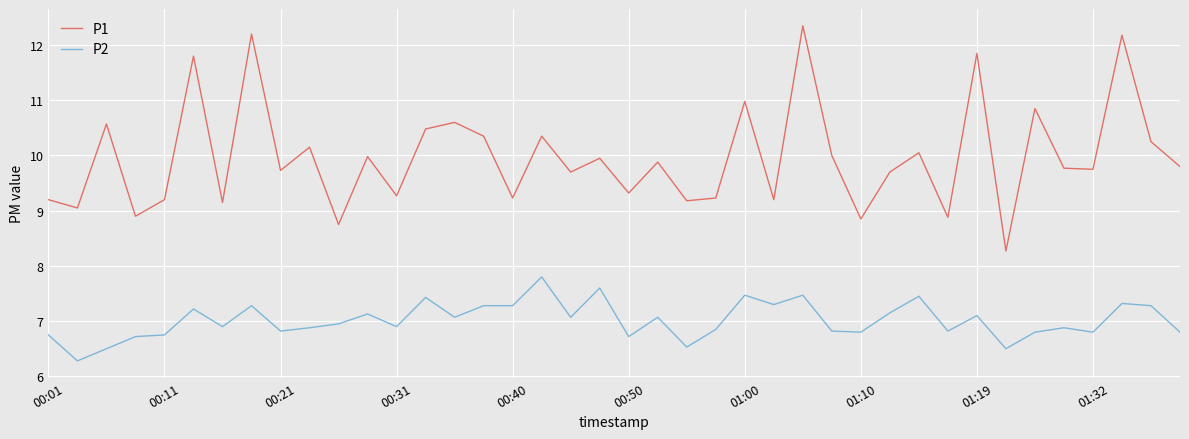

What is the lowest value of the P2 series?

6.3